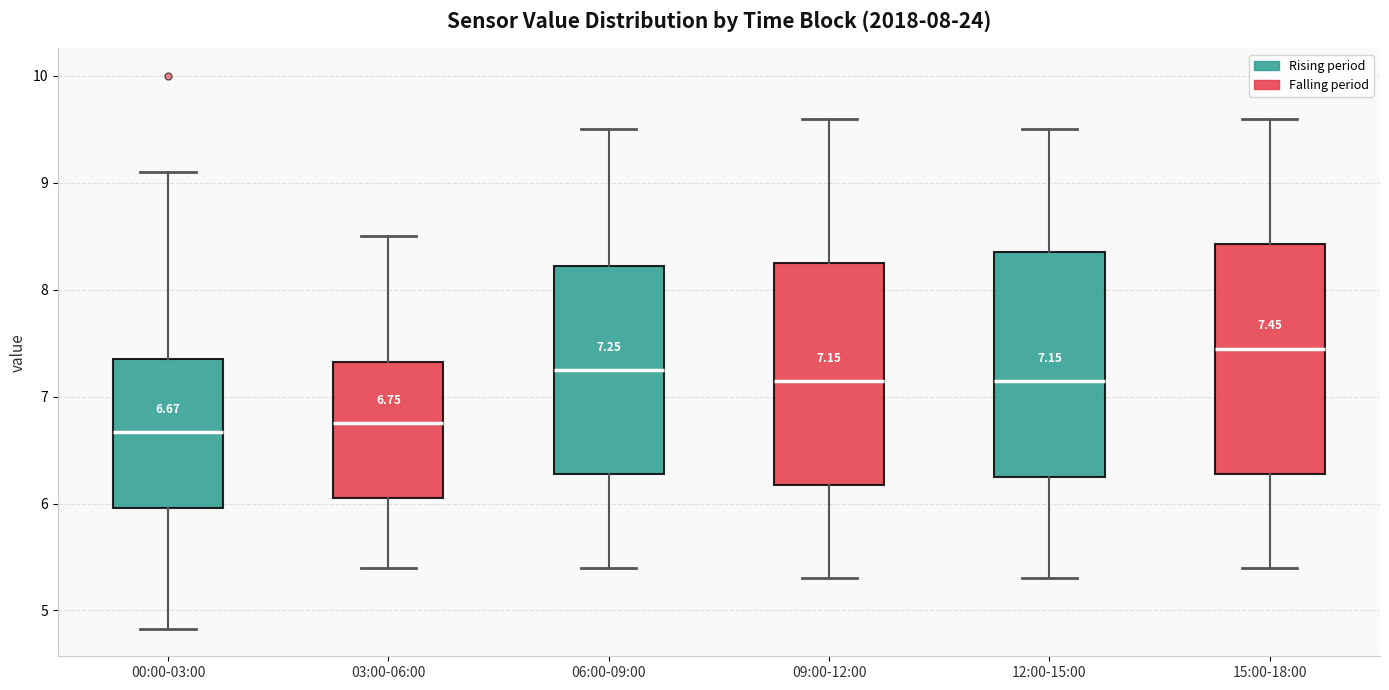

Which box has the highest median line?

15:00-18:00